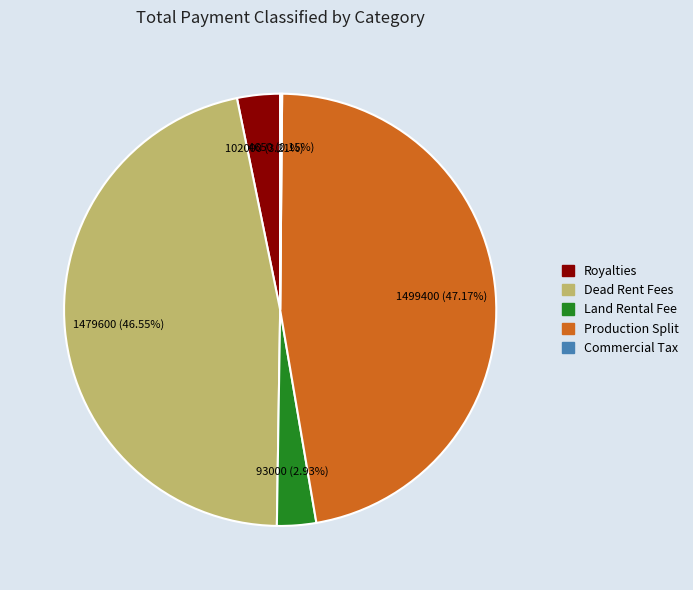

Is there a majority slice in this chart?

No